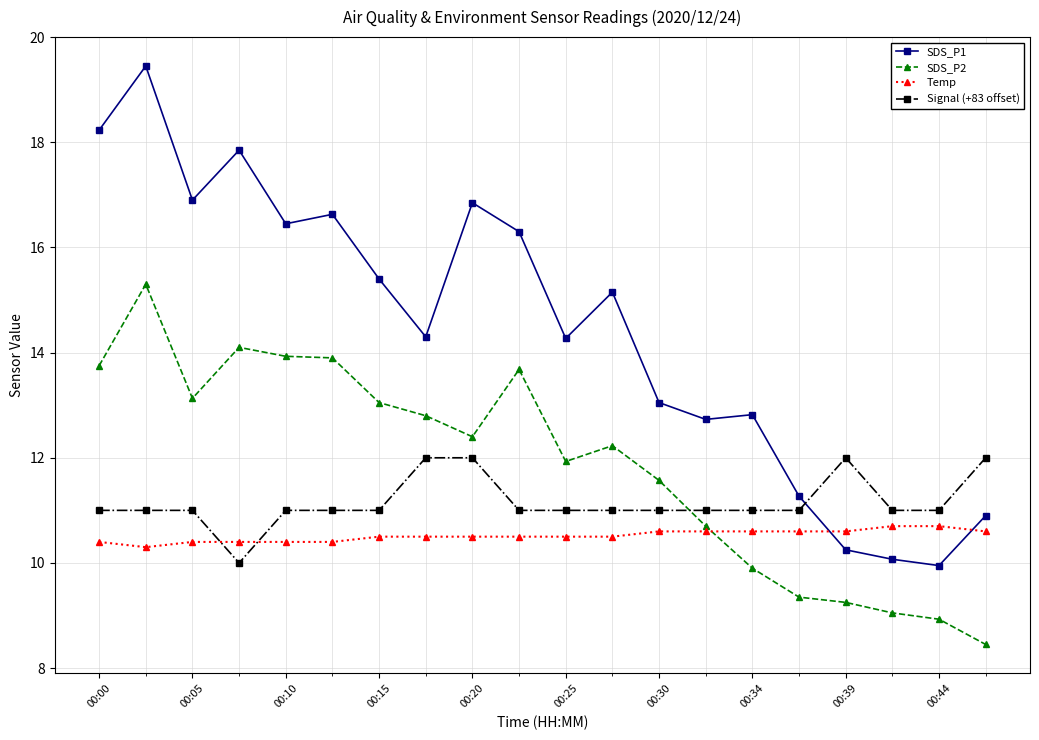

True or false: SDS_P1 and Temp intersect in this chart.

True